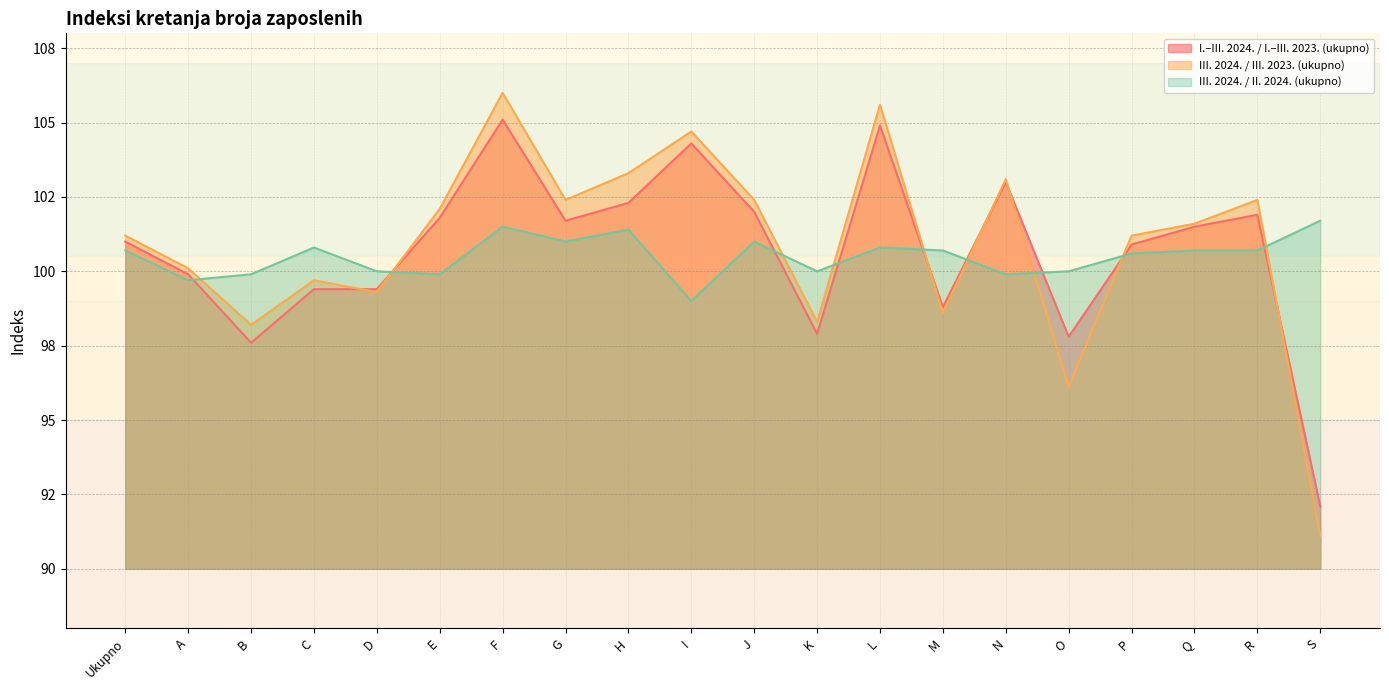

How many times do III. 2024. / II. 2024. (ukupno) and I.–III. 2024. / I.–III. 2023. (ukupno) cross each other?

9